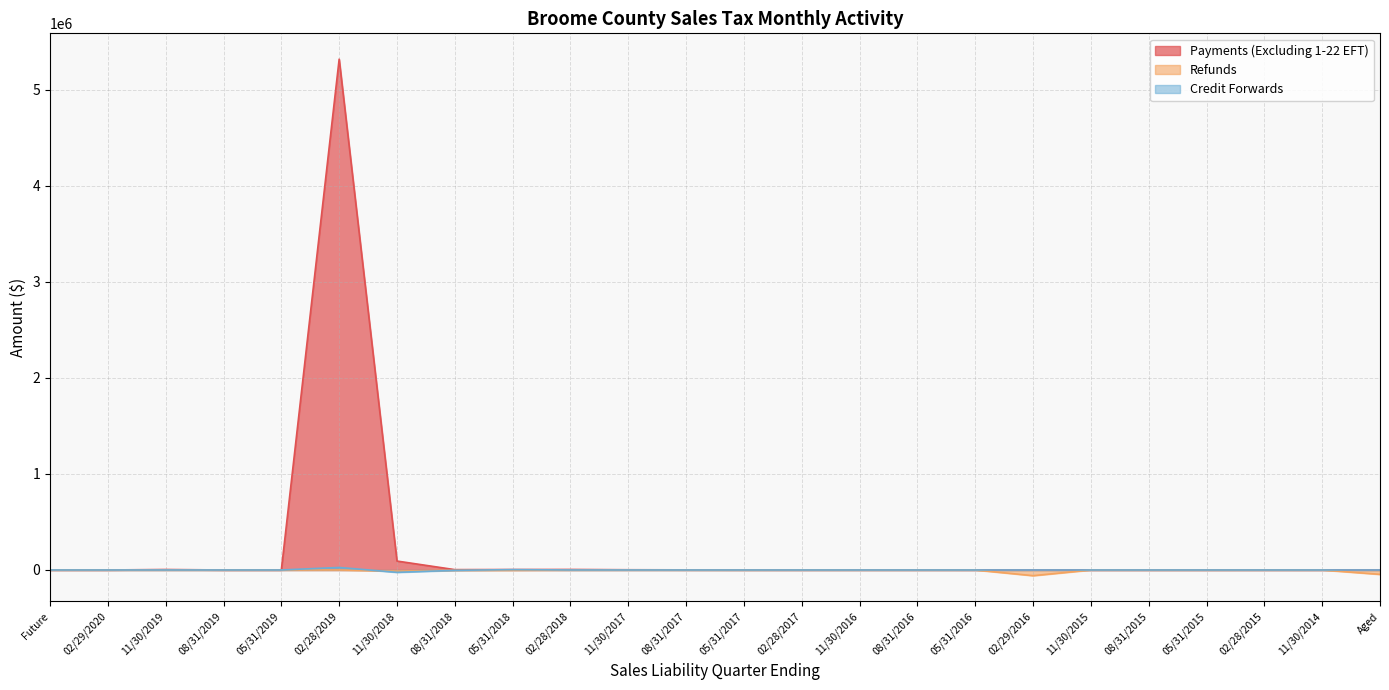

What is the total value across all series at 08/31/2016?

599.5